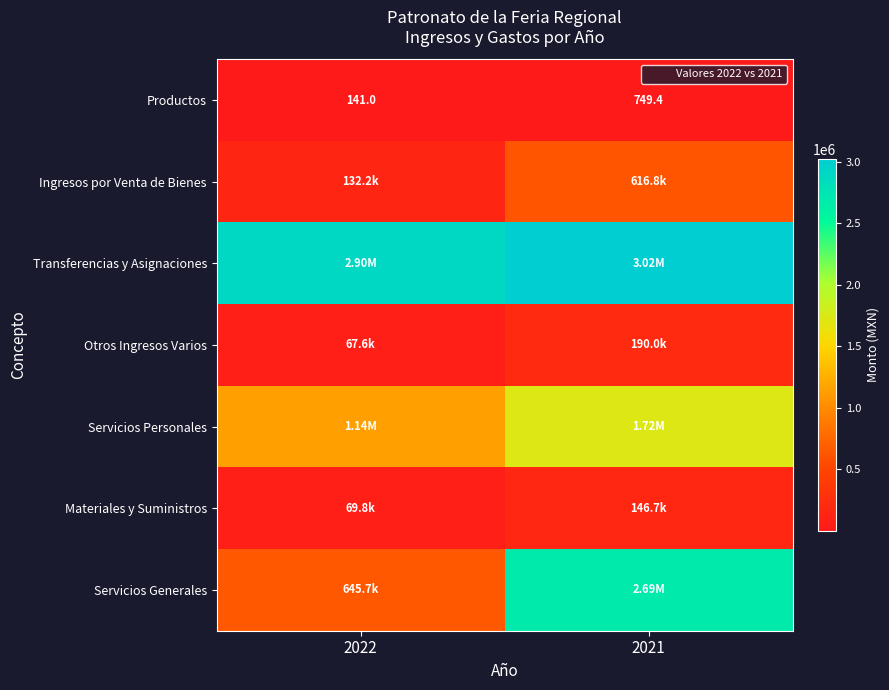

How many data points in Productos are above 749?

1